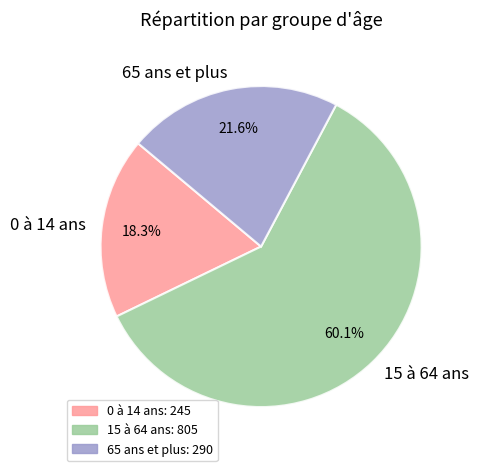

Which category has the biggest portion of the pie?

15 à 64 ans